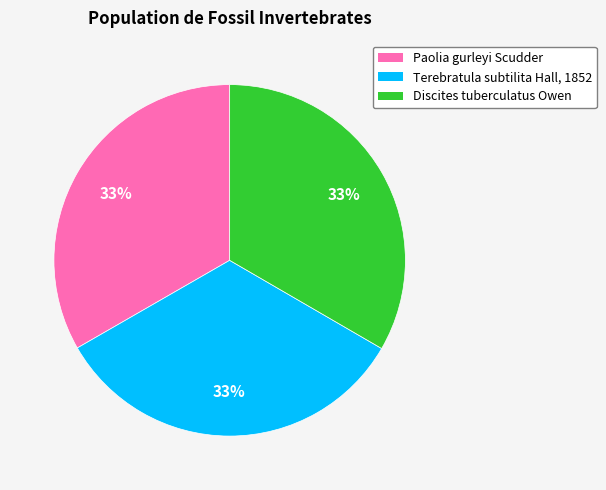

The Paolia gurleyi Scudder slice represents 41% of the pie. True or false?

False